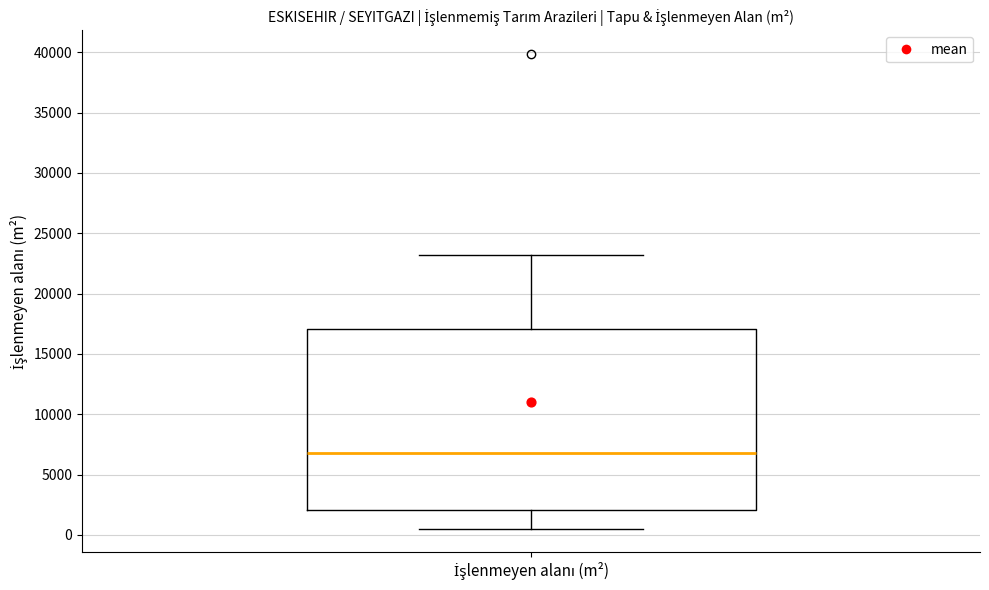

Read this box plot against the y-axis: the position of the median line, the range covered by the box, and the ends of both whiskers. The values are not printed on the chart, so give them approximately, as read against the axis.

median 7000, box 2000 to 17000, whiskers 500 to 23000